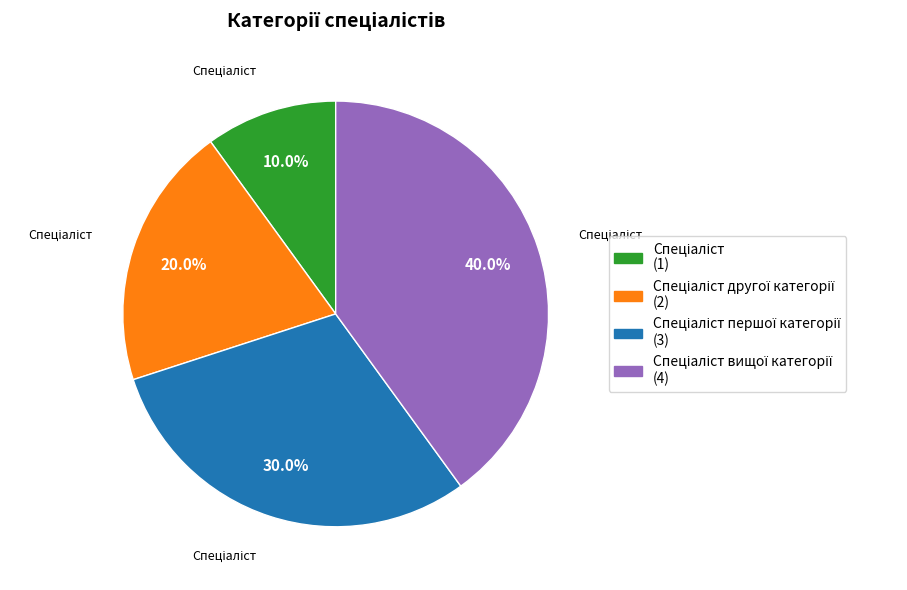

Is there any slice that represents more than half of the pie?

No